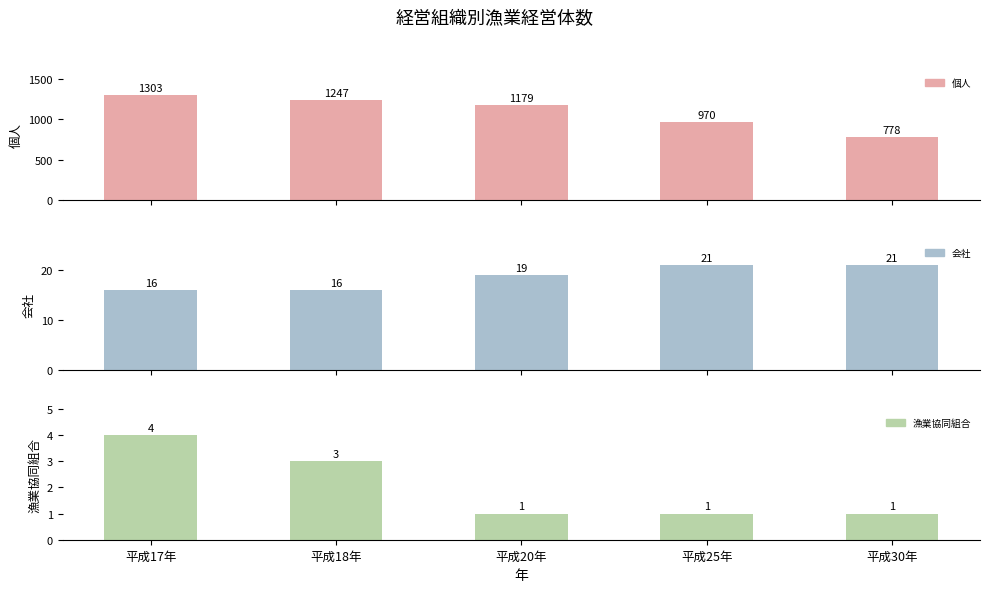

The value of 漁業協同組合 at 平成20年 is 0. True or false?

False